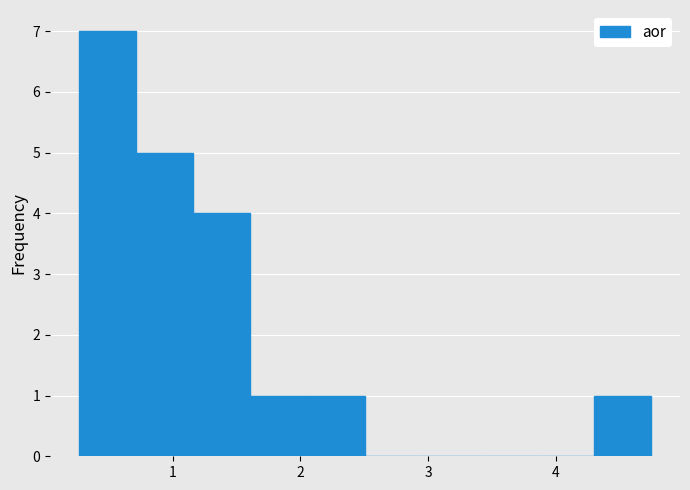

Reading left to right, list every bar in this chart as the range it spans on the x-axis followed by its height. Neither the bar edges nor the heights are printed on the chart, so give them approximately, as read against the axes.

0.3 to 0.7: 7
0.7 to 1.2: 5
1.2 to 1.6: 4
1.6 to 2.1: 1
2.1 to 2.5: 1
2.5 to 3.0: 0
3.0 to 3.4: 0
3.4 to 3.9: 0
3.9 to 4.3: 0
4.3 to 4.8: 1